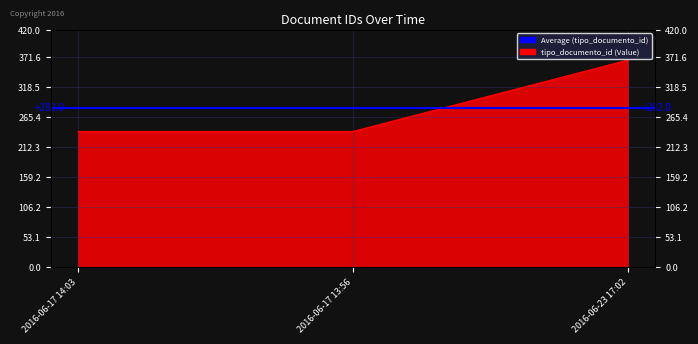

Reading right to left, what are all the values shown in this chart?

366	240	240